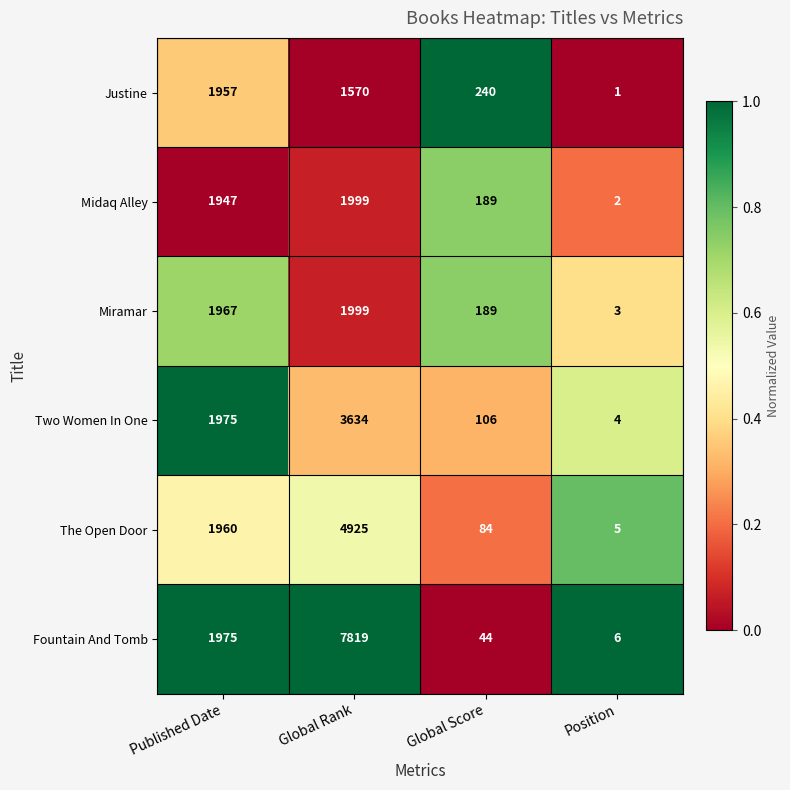

Is the value of Miramar at Global Rank greater than the value of Fountain And Tomb at Published Date?

Yes